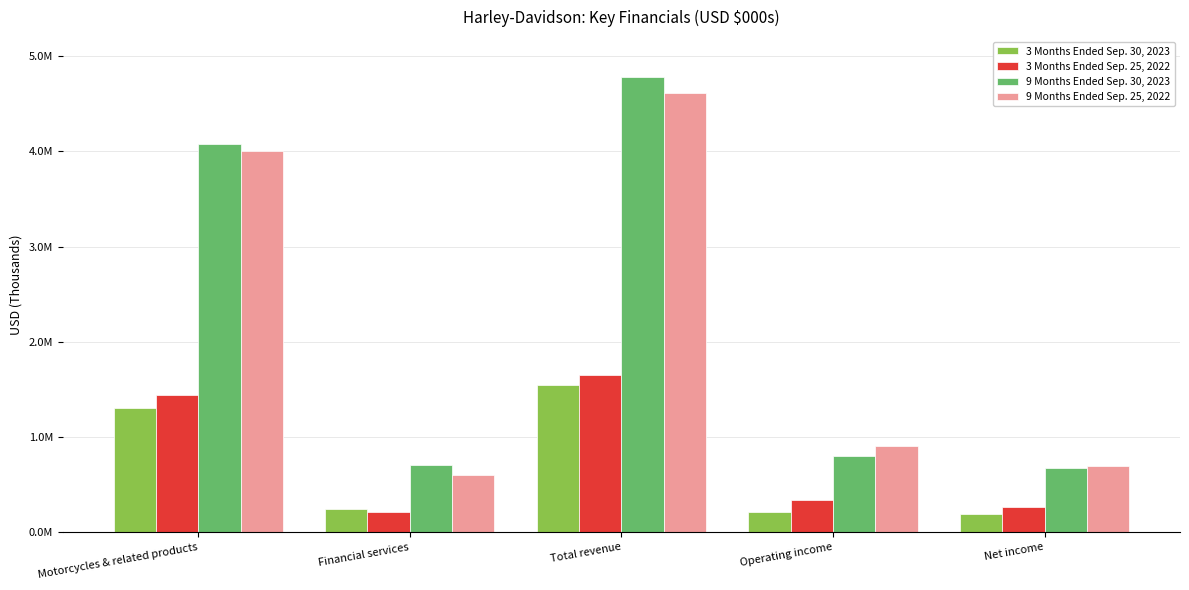

Is the value of 9 Months Ended Sep. 30, 2023 at Total revenue greater than the value of 3 Months Ended Sep. 25, 2022 at Operating income?

Yes